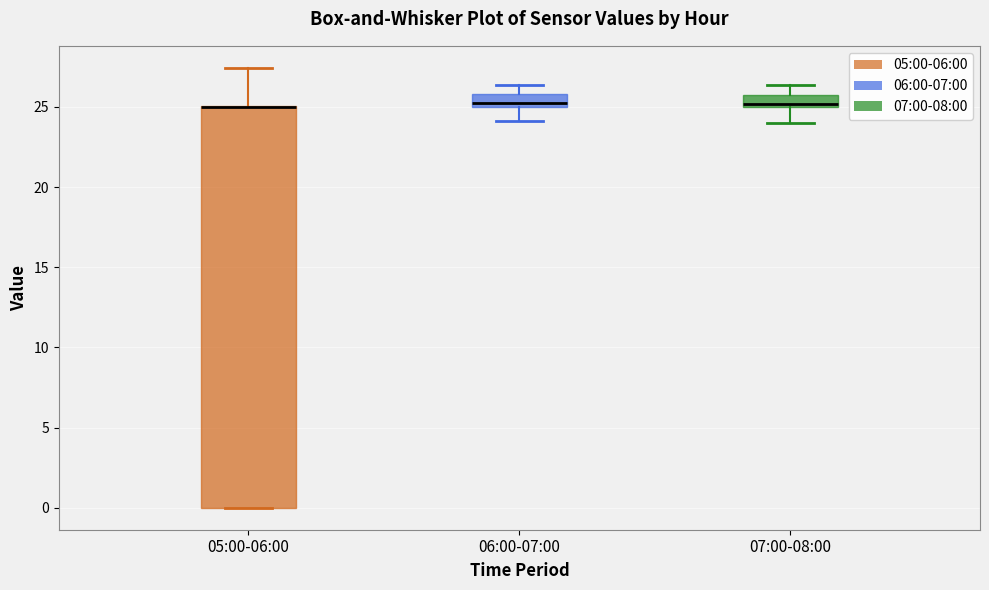

Where is the lower edge of the box for 06:00-07:00 on the y-axis? The values are not printed on the chart, so give them approximately, as read against the axis.

25.0